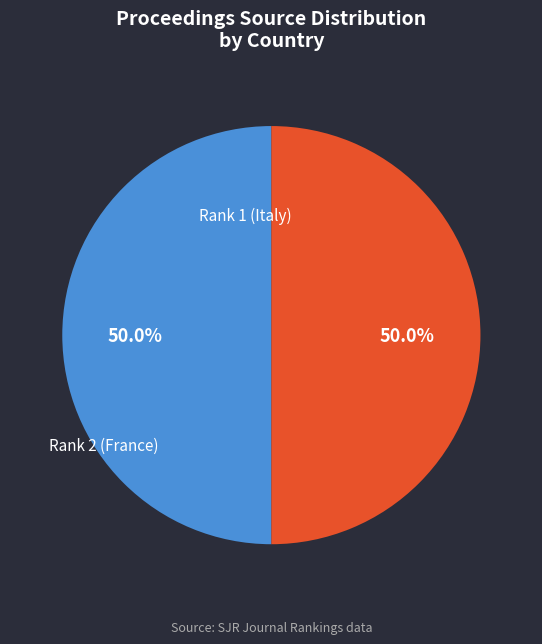

How many segments does this pie chart have?

2